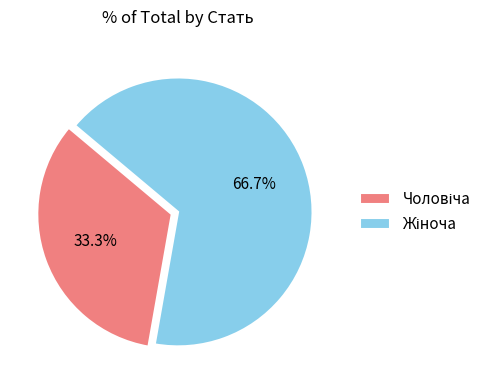

Is there any slice that represents more than half of the pie?

Yes